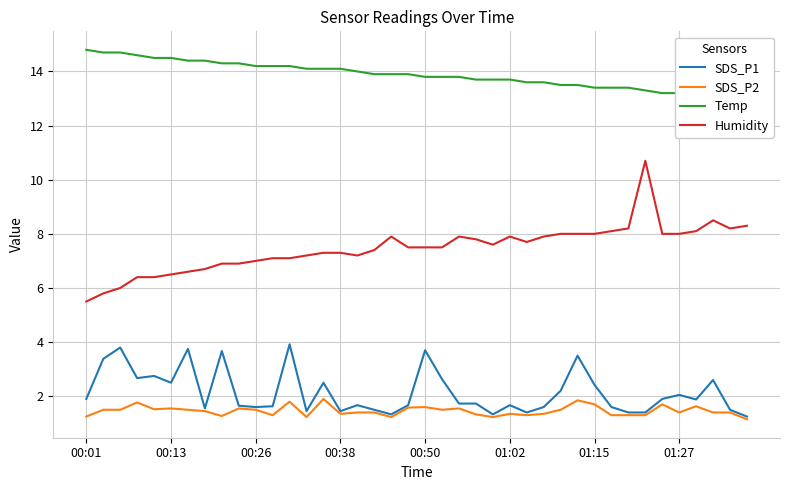

What is the difference between the second highest and minimum values in the Temp series?

1.7